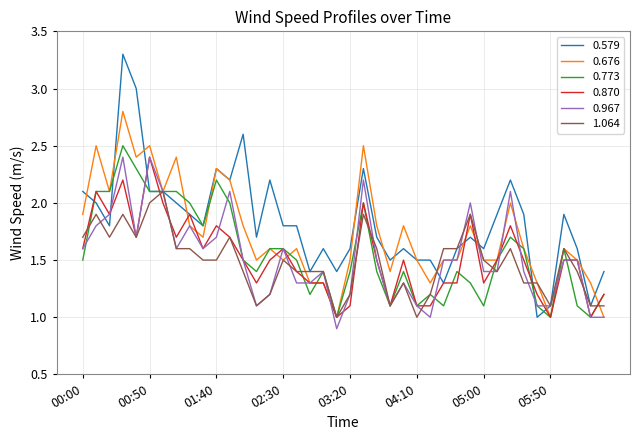

What is the minimum value shown in the chart?

0.9